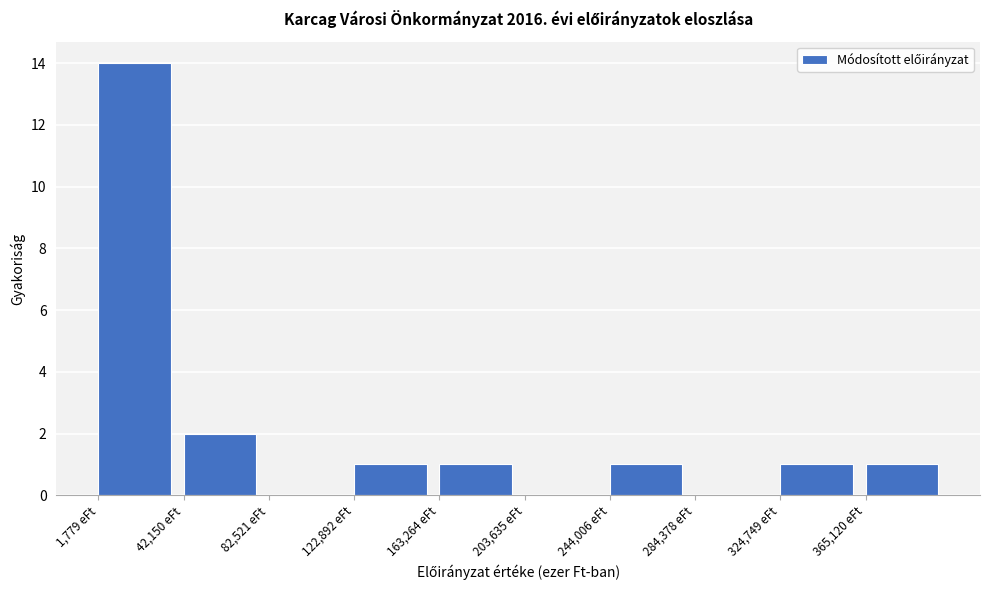

Reading left to right, transcribe this chart: for each bar, give the range it covers on the x-axis and its height. Neither the bar edges nor the heights are printed on the chart, so give them approximately, as read against the axes.

0 to 40000: 14
40000 to 85000: 2
85000 to 125000: 0
125000 to 165000: 1
165000 to 205000: 1
205000 to 245000: 0
245000 to 285000: 1
285000 to 325000: 0
325000 to 365000: 1
365000 to 405000: 1